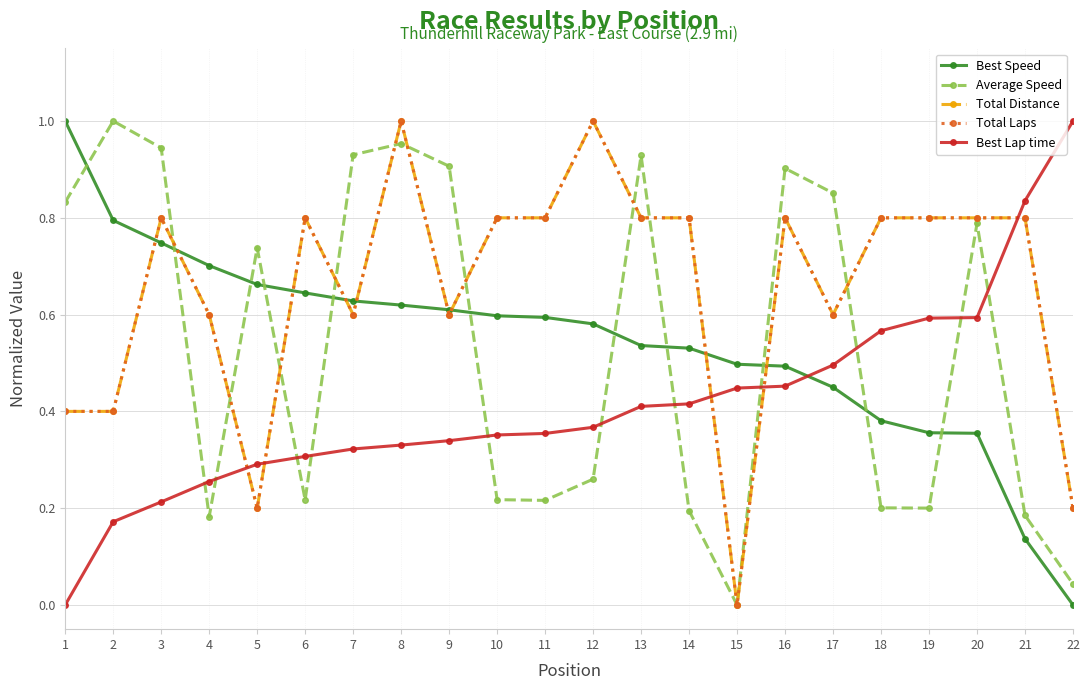

After their last crossing, which series has the higher values: Total Distance or Best Lap time?

Best Lap time